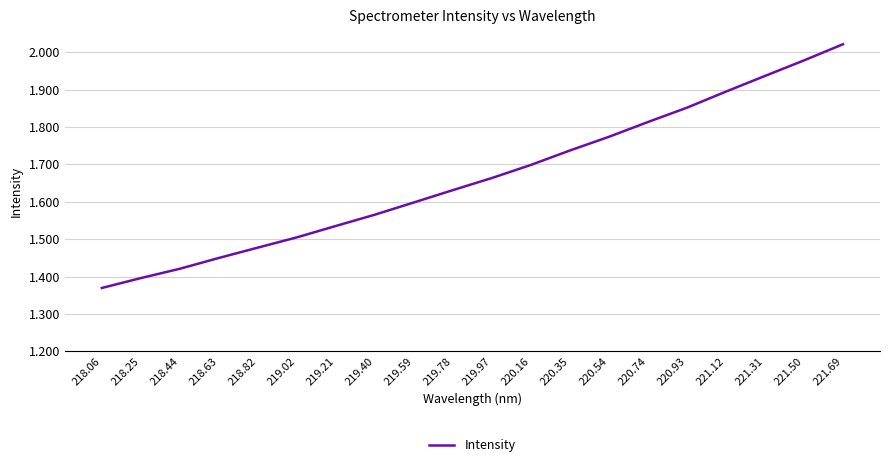

List the labels in order of value, smallest first.

218.06, 218.25, 218.44, 218.63, 218.82, 219.02, 219.21, 219.40, 219.59, 219.78, 219.97, 220.16, 220.35, 220.54, 220.74, 220.93, 221.12, 221.31, 221.50, 221.69